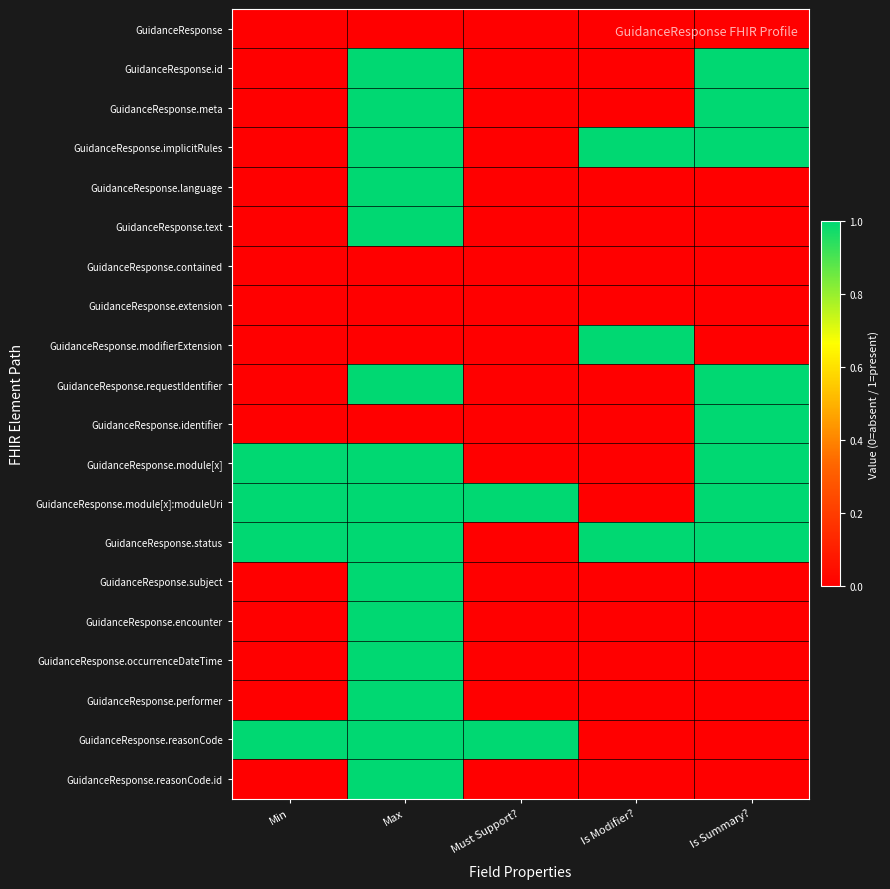

Reading left to right, transcribe all the data shown in this chart.

GuidanceResponse: Min=0	Max=0	Must Support?=0	Is Modifier?=0	Is Summary?=0
GuidanceResponse.id: Min=0	Max=1	Must Support?=0	Is Modifier?=0	Is Summary?=1
GuidanceResponse.meta: Min=0	Max=1	Must Support?=0	Is Modifier?=0	Is Summary?=1
GuidanceResponse.implicitRules: Min=0	Max=1	Must Support?=0	Is Modifier?=1	Is Summary?=1
GuidanceResponse.language: Min=0	Max=1	Must Support?=0	Is Modifier?=0	Is Summary?=0
GuidanceResponse.text: Min=0	Max=1	Must Support?=0	Is Modifier?=0	Is Summary?=0
GuidanceResponse.contained: Min=0	Max=0	Must Support?=0	Is Modifier?=0	Is Summary?=0
GuidanceResponse.extension: Min=0	Max=0	Must Support?=0	Is Modifier?=0	Is Summary?=0
GuidanceResponse.modifierExtension: Min=0	Max=0	Must Support?=0	Is Modifier?=1	Is Summary?=0
GuidanceResponse.requestIdentifier: Min=0	Max=1	Must Support?=0	Is Modifier?=0	Is Summary?=1
GuidanceResponse.identifier: Min=0	Max=0	Must Support?=0	Is Modifier?=0	Is Summary?=1
GuidanceResponse.module[x]: Min=1	Max=1	Must Support?=0	Is Modifier?=0	Is Summary?=1
GuidanceResponse.module[x]:moduleUri: Min=1	Max=1	Must Support?=1	Is Modifier?=0	Is Summary?=1
GuidanceResponse.status: Min=1	Max=1	Must Support?=0	Is Modifier?=1	Is Summary?=1
GuidanceResponse.subject: Min=0	Max=1	Must Support?=0	Is Modifier?=0	Is Summary?=0
GuidanceResponse.encounter: Min=0	Max=1	Must Support?=0	Is Modifier?=0	Is Summary?=0
GuidanceResponse.occurrenceDateTime: Min=0	Max=1	Must Support?=0	Is Modifier?=0	Is Summary?=0
GuidanceResponse.performer: Min=0	Max=1	Must Support?=0	Is Modifier?=0	Is Summary?=0
GuidanceResponse.reasonCode: Min=1	Max=1	Must Support?=1	Is Modifier?=0	Is Summary?=0
GuidanceResponse.reasonCode.id: Min=0	Max=1	Must Support?=0	Is Modifier?=0	Is Summary?=0